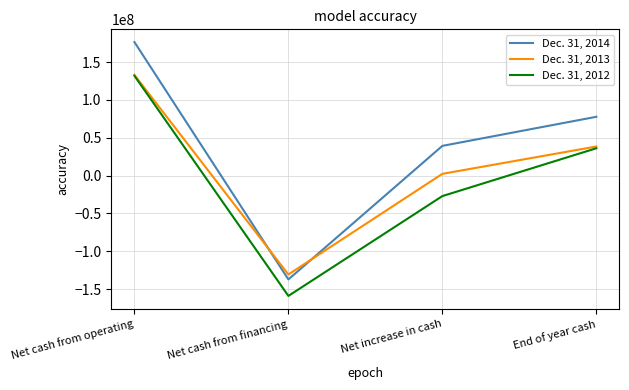

Does the chart have visible grid lines?

Yes